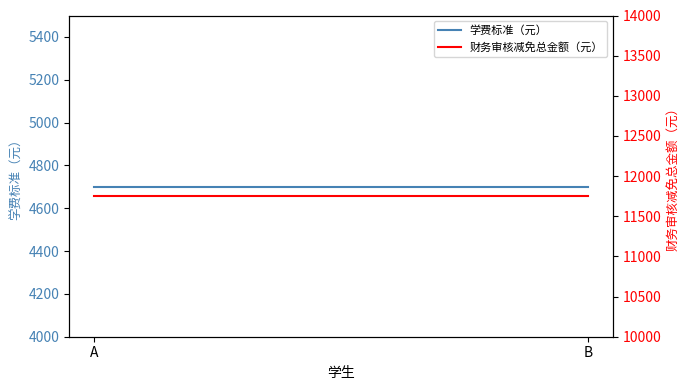

Which category has the highest value in the 学费标准（元） series?

A